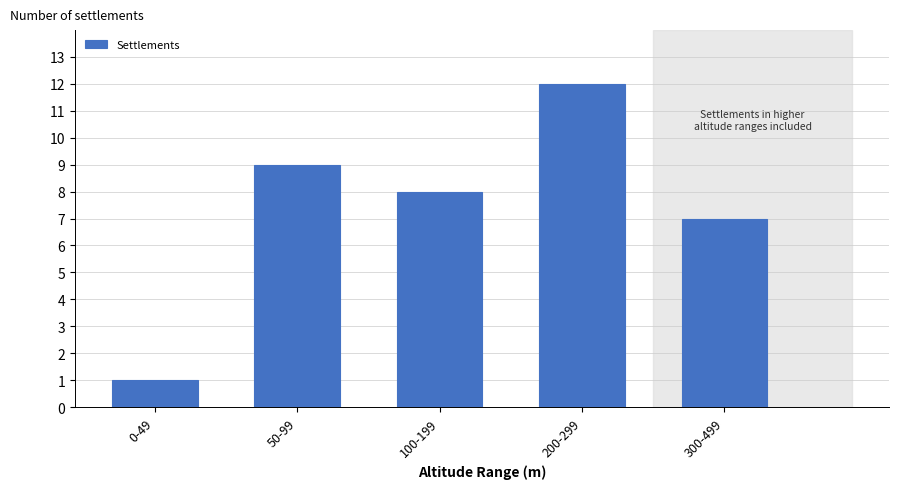

Reading right to left, what are all the values shown in this chart?

7	12	8	9	1